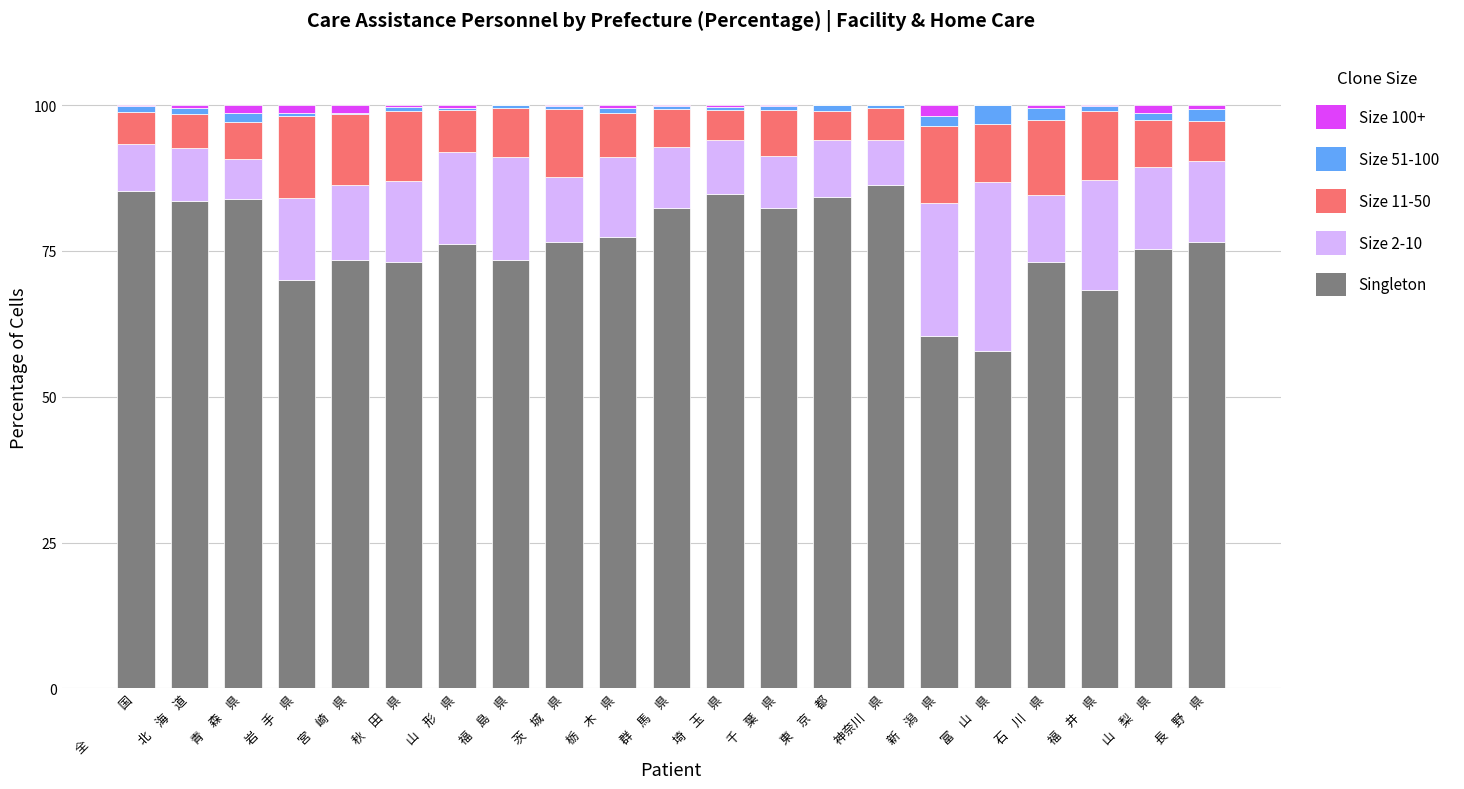

True or false: Singleton has a value of 44.1 at 宮　崎　県.

False